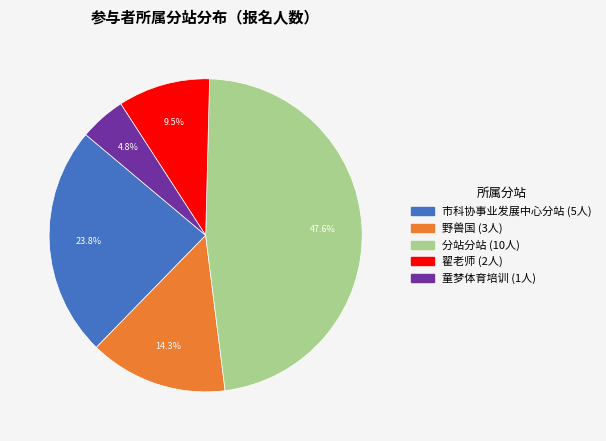

Between 市科协事业发展中心分站 and 野兽国, which is larger?

市科协事业发展中心分站